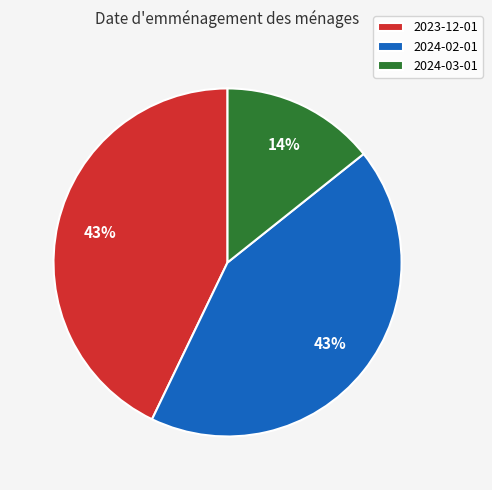

Is there a majority slice in this chart?

No